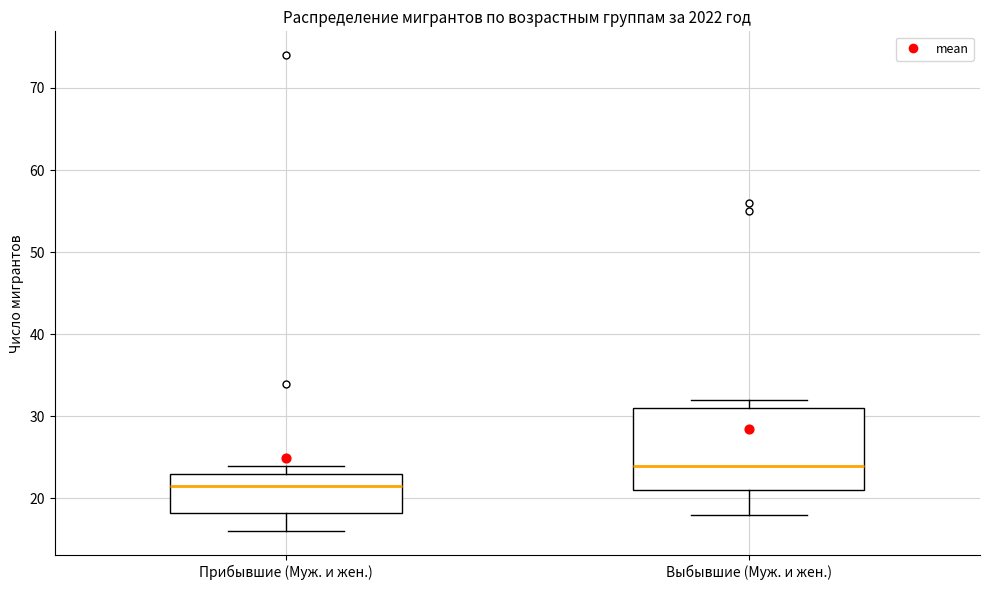

Which box's median line is the highest?

Выбывшие (Муж. и жен.)